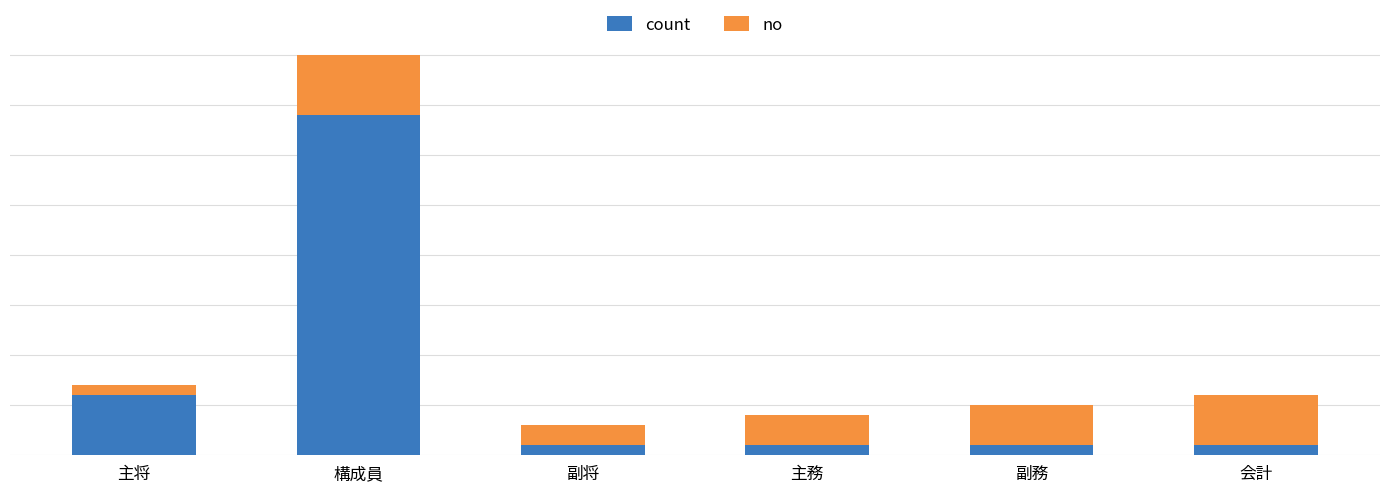

What is the label of the 5th bar from the right?

構成員